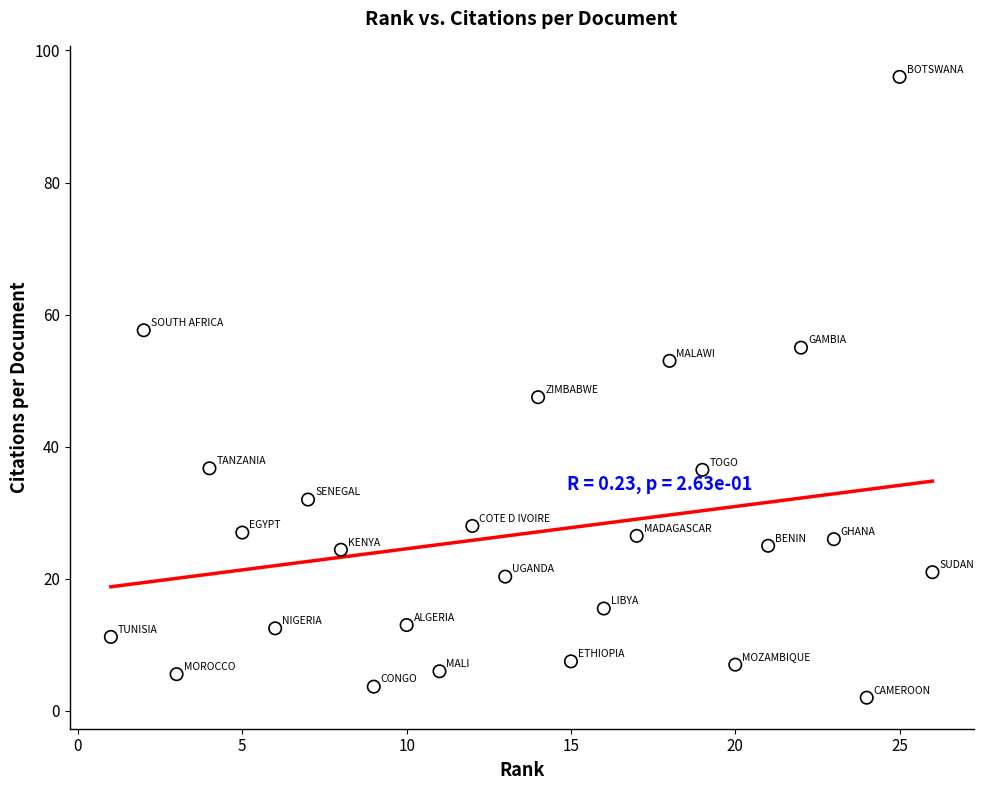

What is the range of X values (max minus min)?

25.0